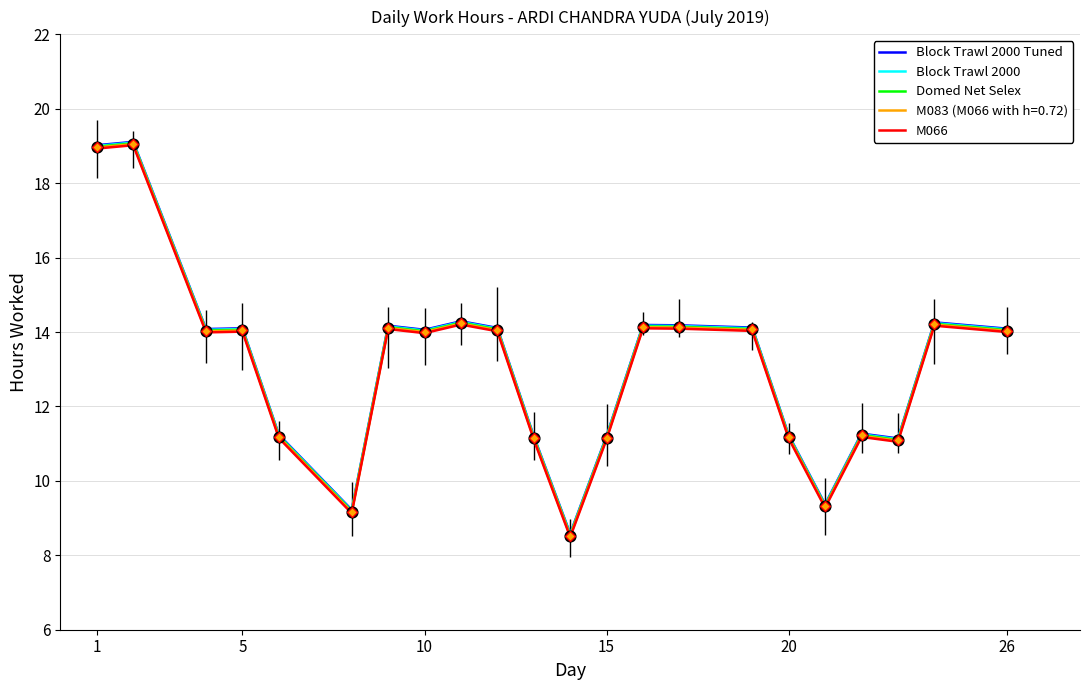

Which series reaches the minimum Y coordinate?

M066